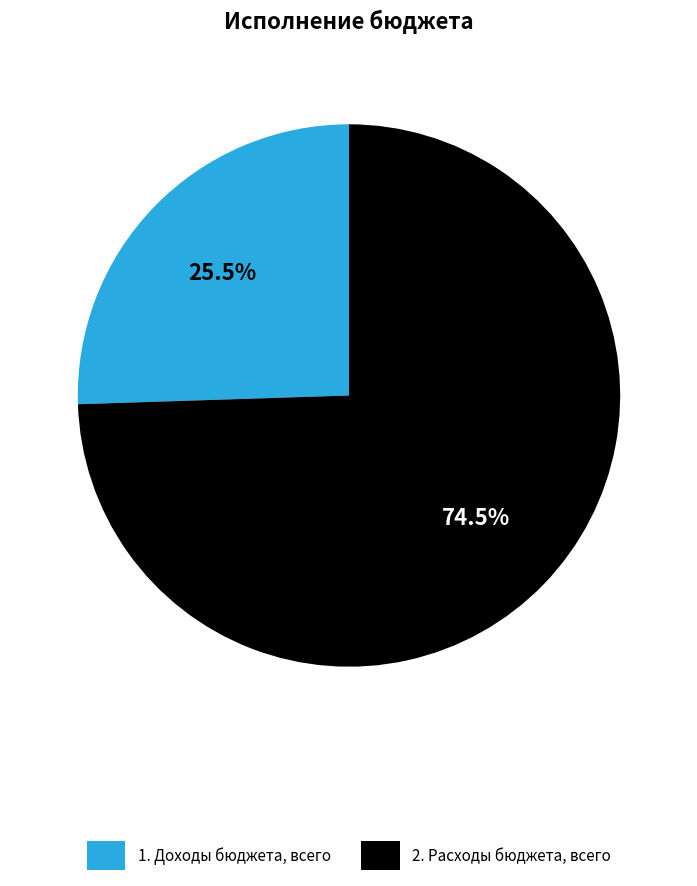

What percentage do 2. Расходы бюджета, всего and 1. Доходы бюджета, всего together represent?

100.0%